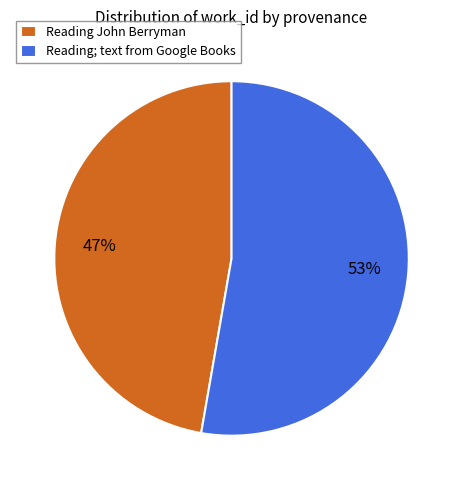

Rank the categories by value from highest to lowest.

Reading; text from Google Books, Reading John Berryman